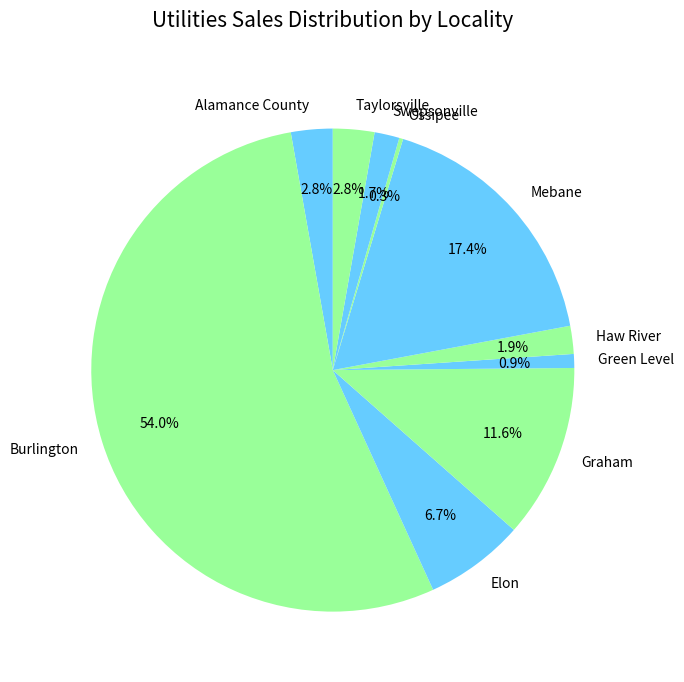

Which slice represents more than half of the pie?

Burlington